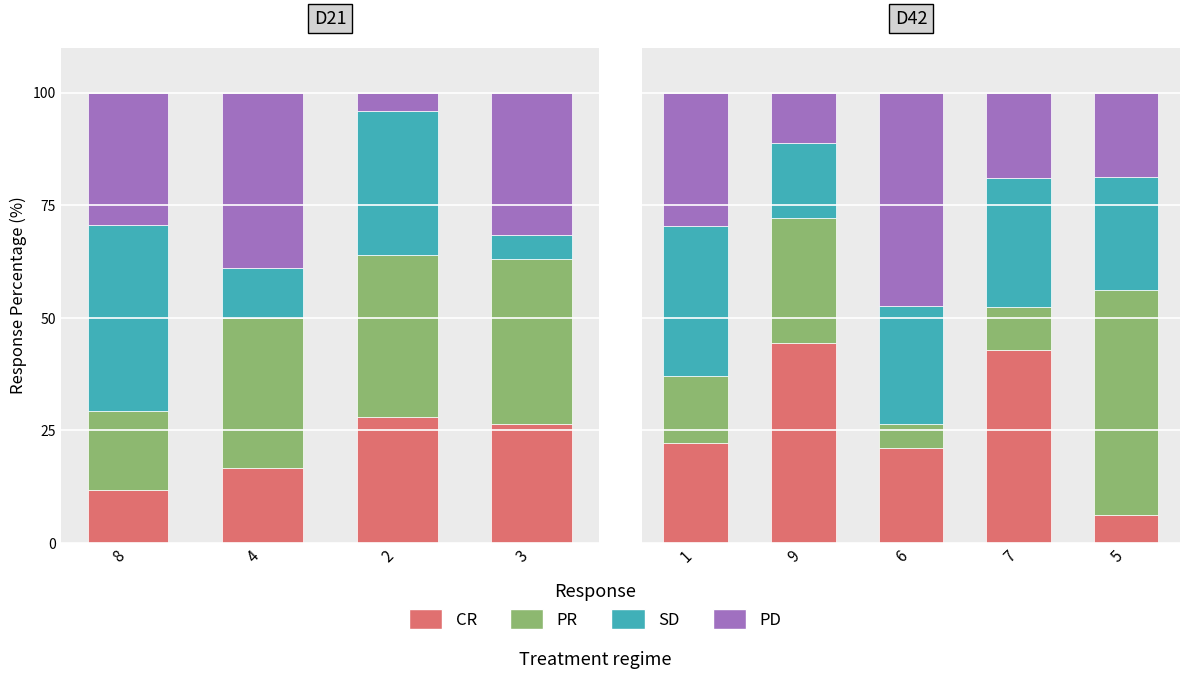

What is the average value of the SD series?

26.0